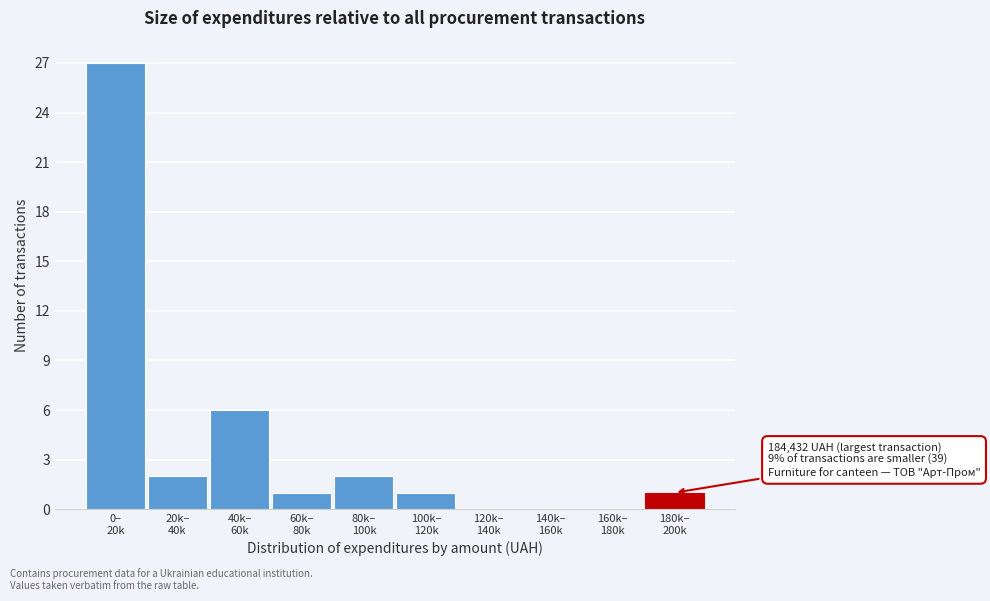

What is the greatest value displayed?

27